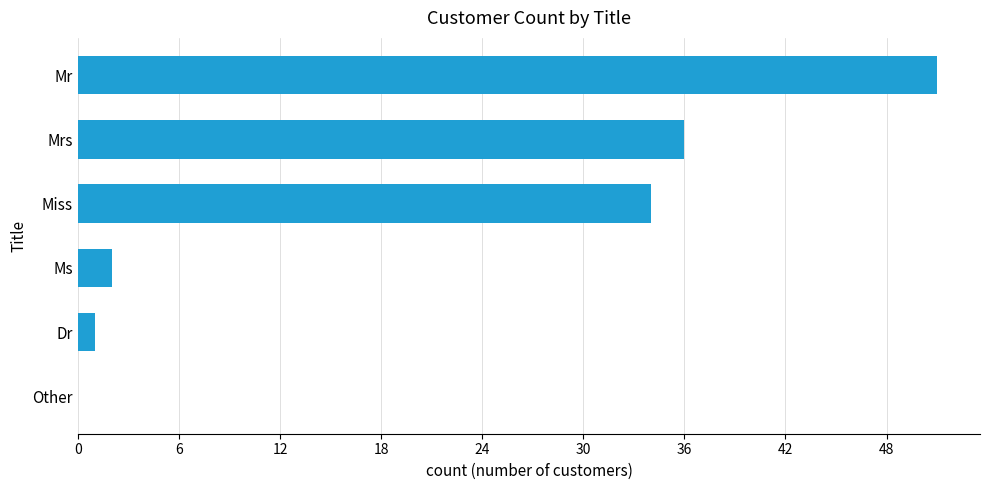

Reading top to bottom, list all the values displayed in this chart.

Mr=51	Mrs=36	Miss=34	Ms=2	Dr=1	Other=0